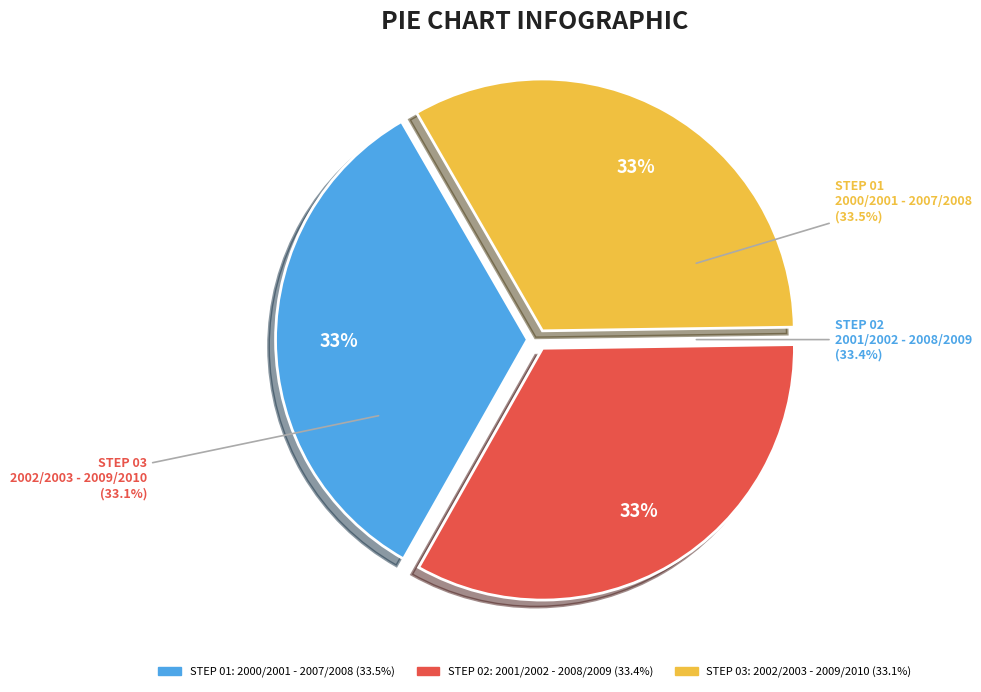

The 2002/2003 - 2009/2010 slice represents 20% of the pie. True or false?

False